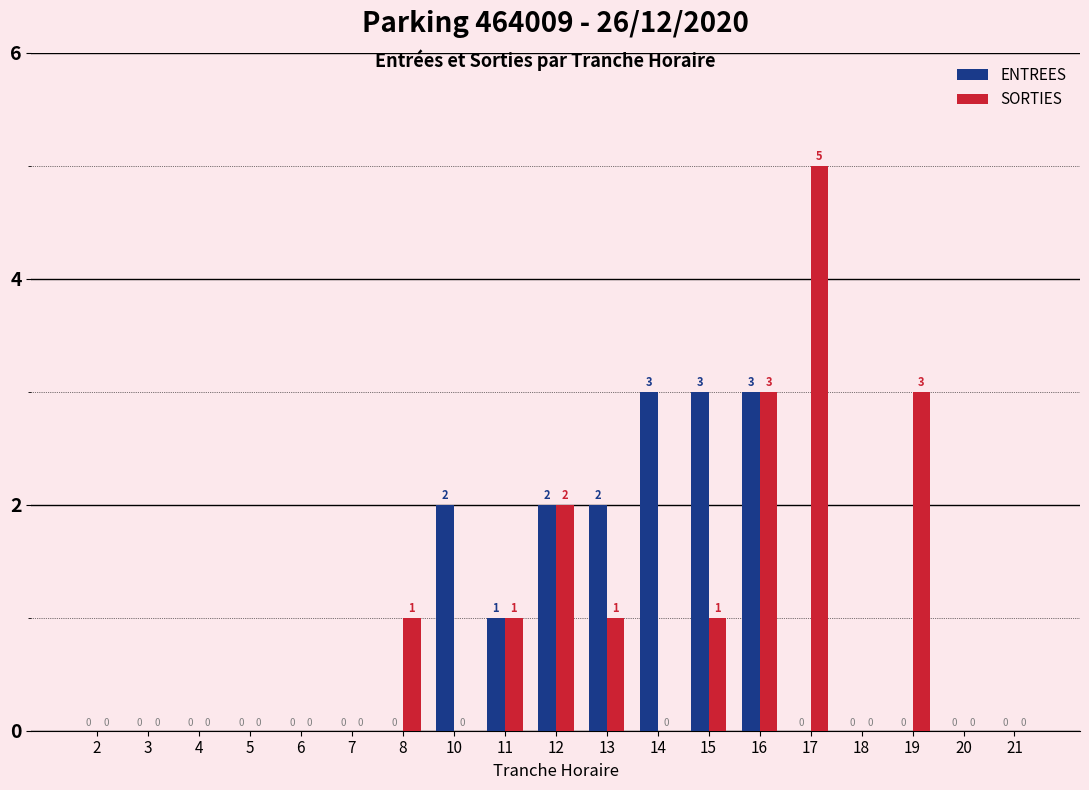

Which series changed the most between 4 and 15?

ENTREES